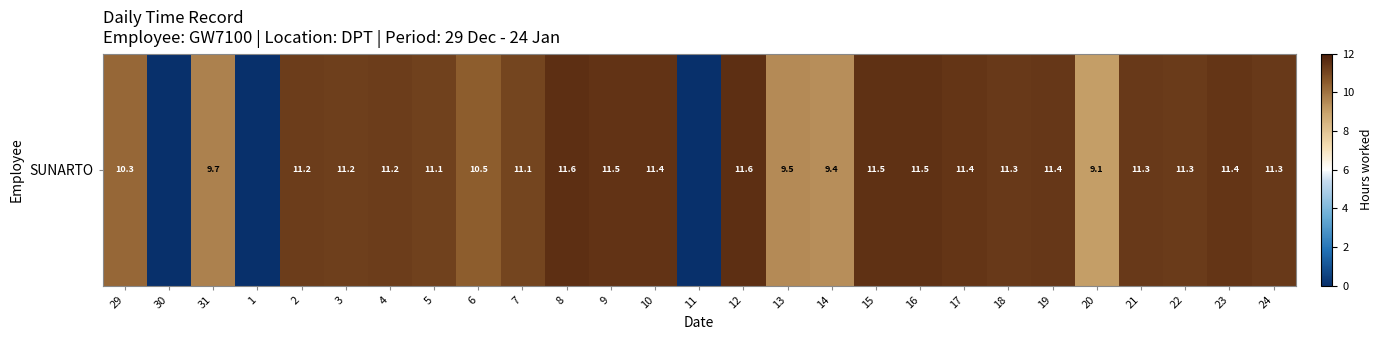

Reading right to left, list all the values displayed in this chart.

11.3	11.4	11.3	11.3	9.1	11.4	11.3	11.4	11.5	11.5	9.4	9.5	11.6	0.0	11.4	11.5	11.6	11.1	10.5	11.1	11.2	11.2	11.2	0.0	9.7	0.0	10.3